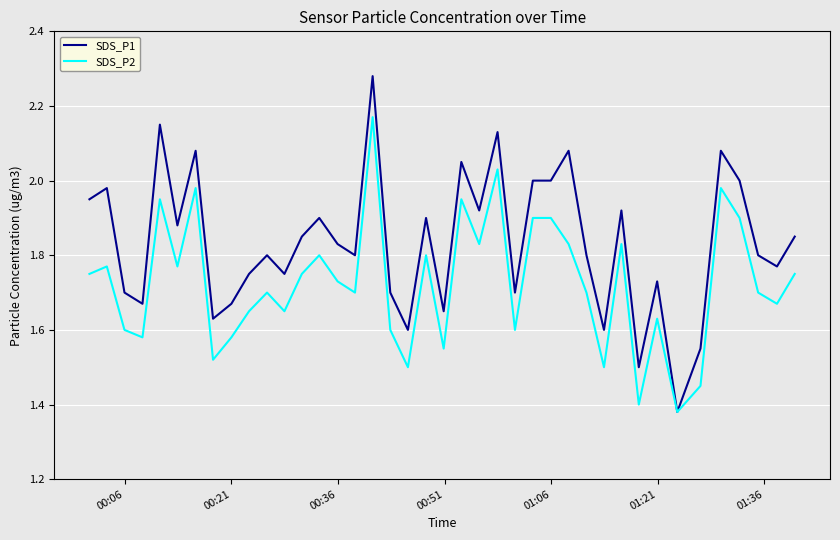

True or false: SDS_P2 has more than 2 points higher than both neighbors.

True